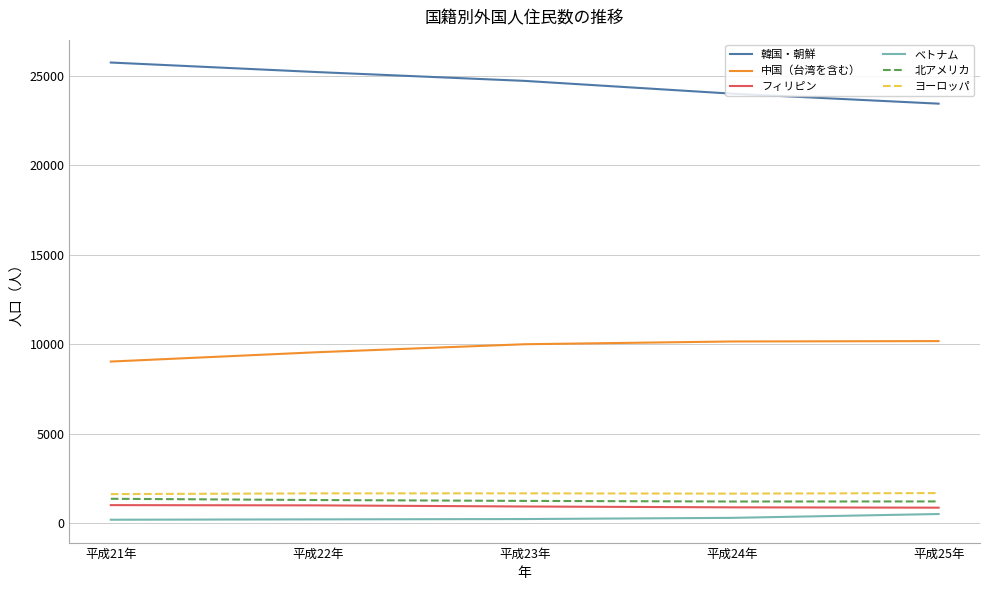

What is the highest value of the 北アメリカ series?

1359